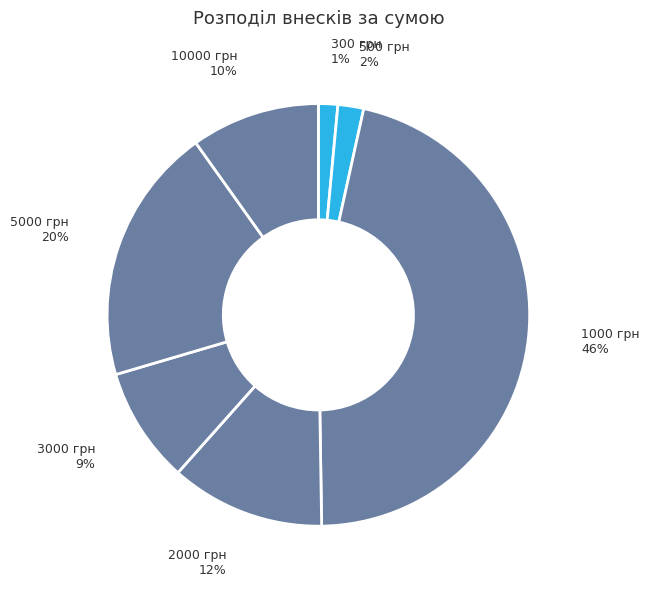

Is the sum of 10000 грн and 5000 грн greater than half?

No